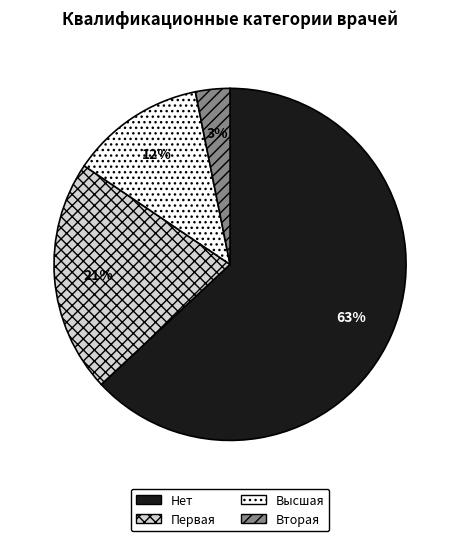

To the nearest percent, what is the average slice percentage?

25%